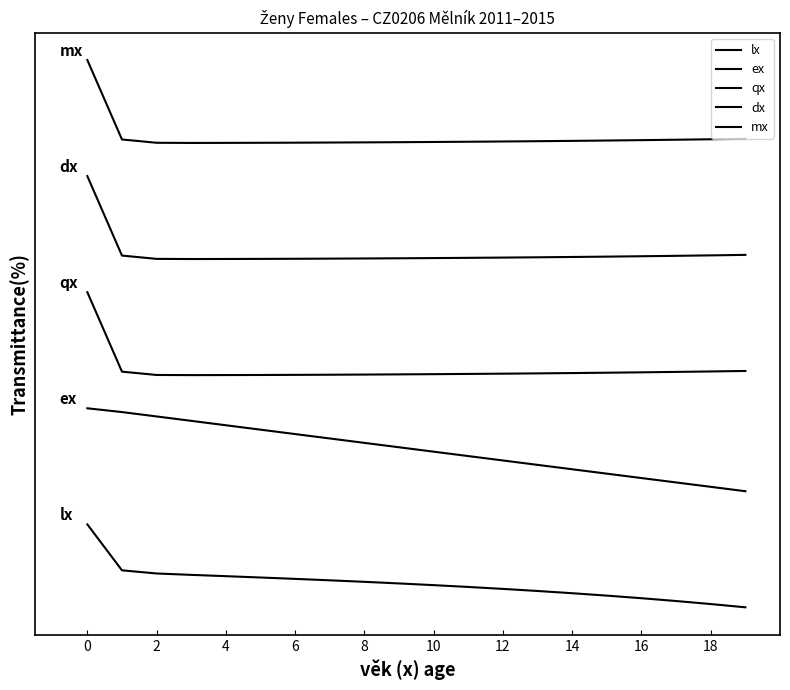

Is this an area chart (filled region under the line)?

No